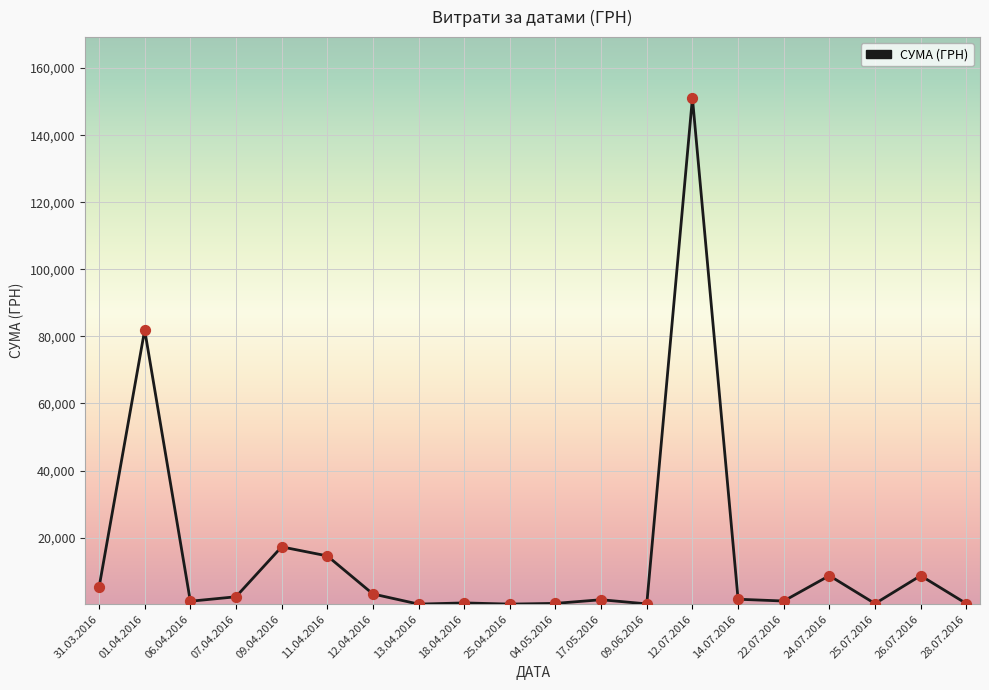

Which has a higher value, 01.04.2016 or 09.04.2016?

01.04.2016